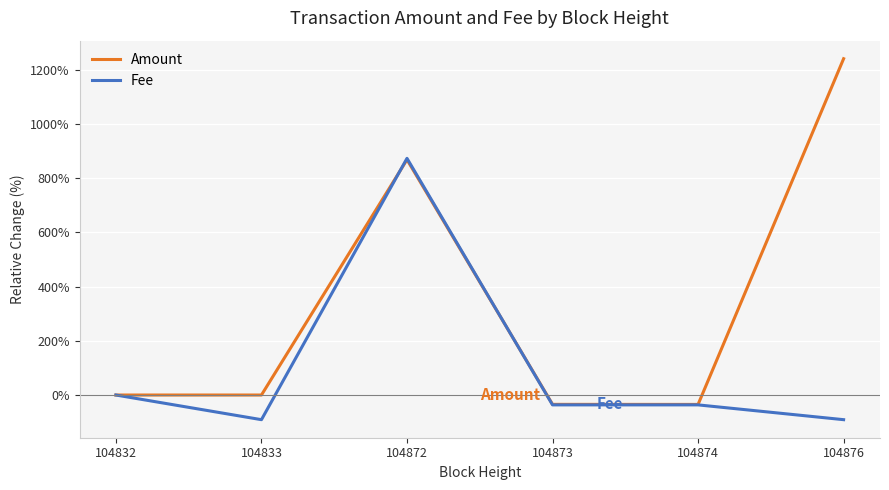

What is the spread (max minus min) of values at 104873?

1.9